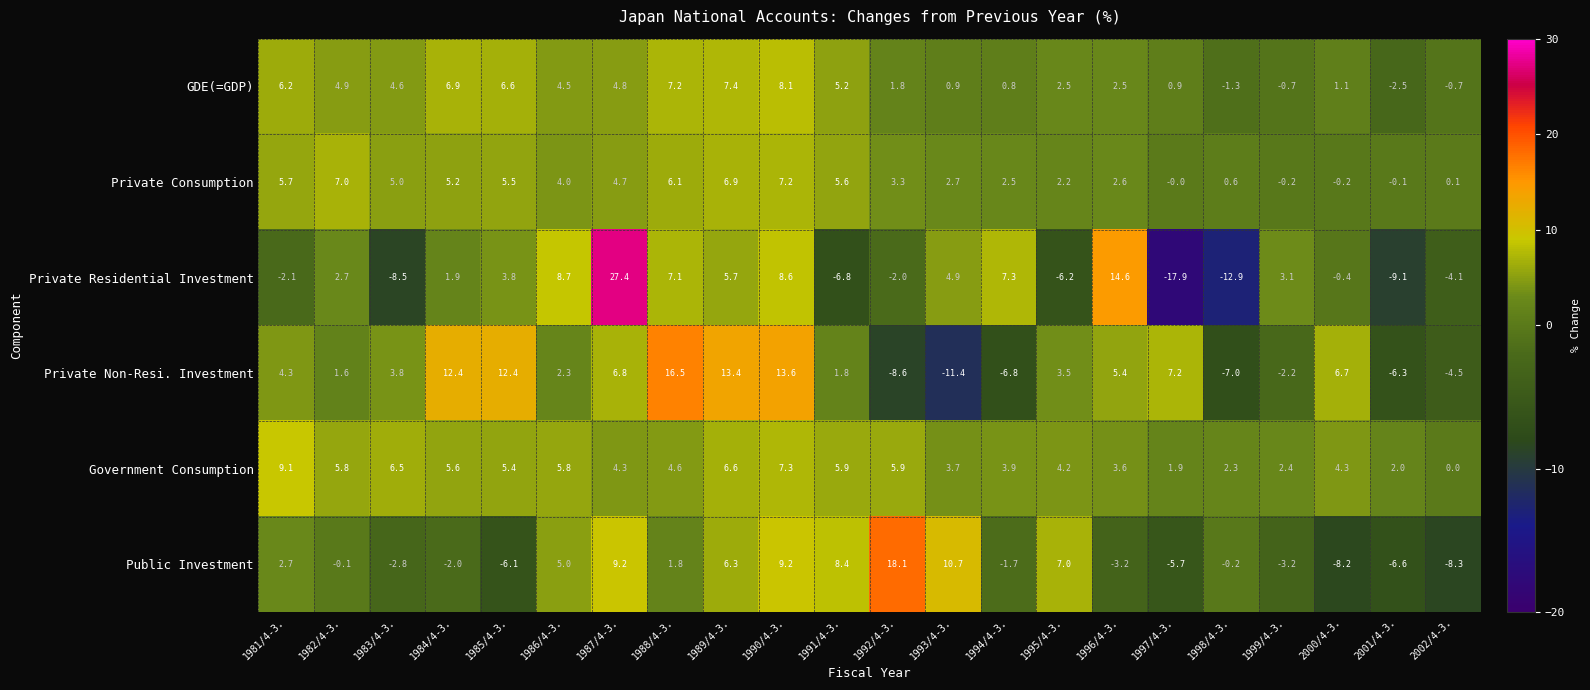

Which series has the widest spread of values?

Private Residential Investment